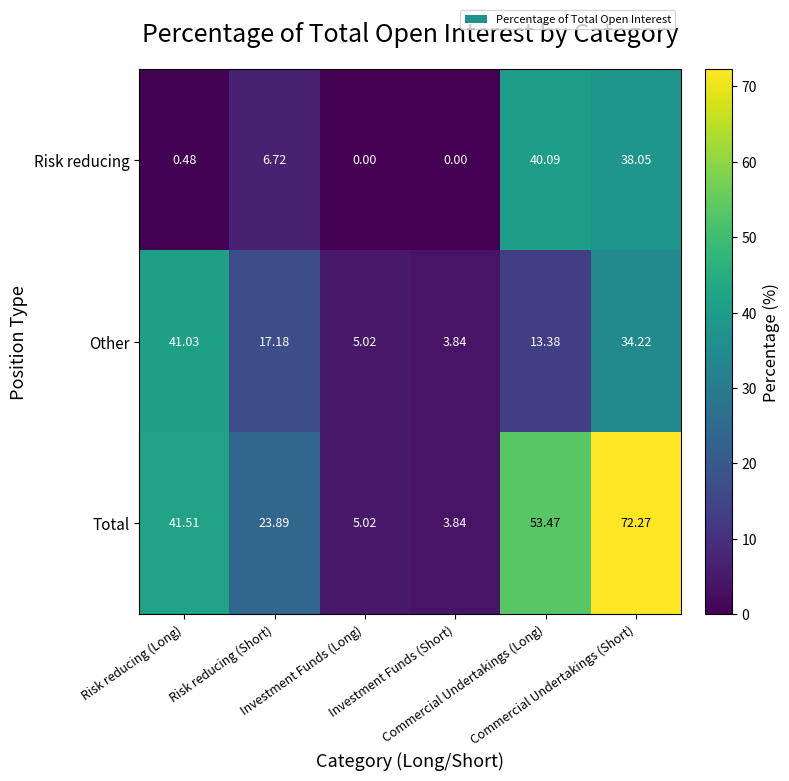

What is the greatest value displayed?

72.3